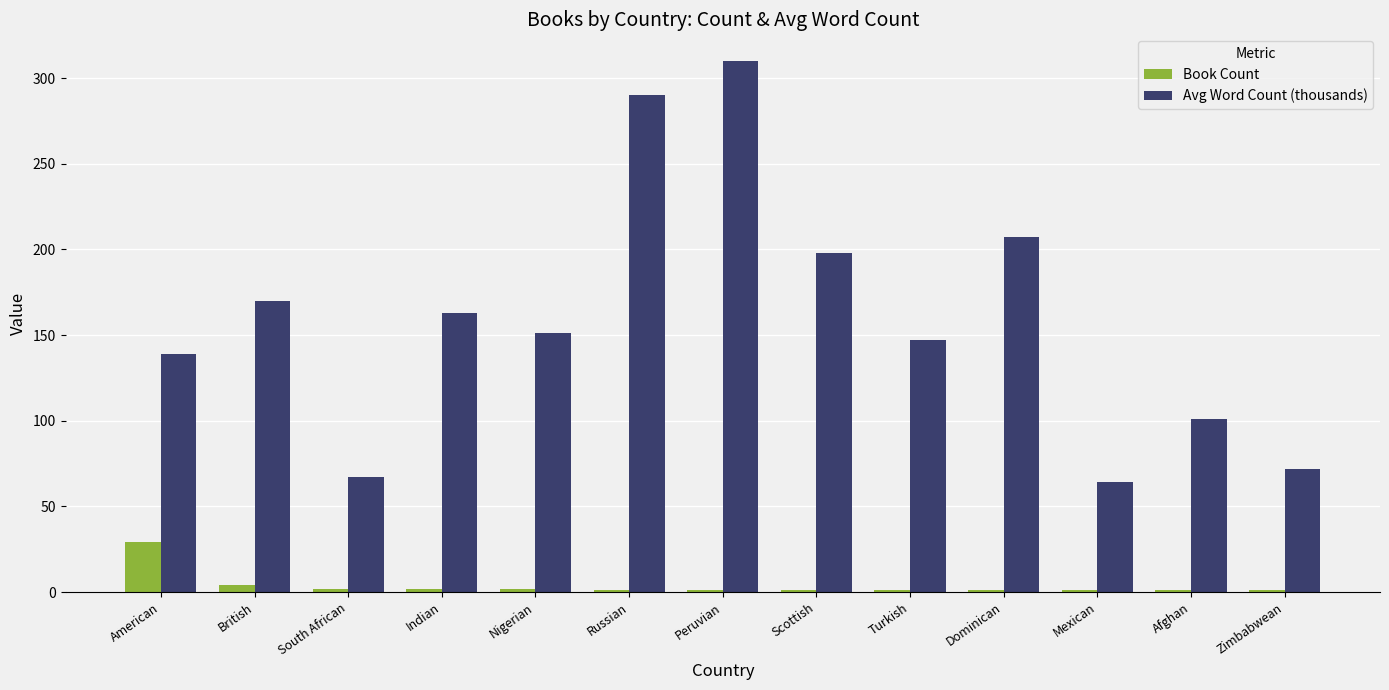

At which category is the sum across all series the highest?

Peruvian